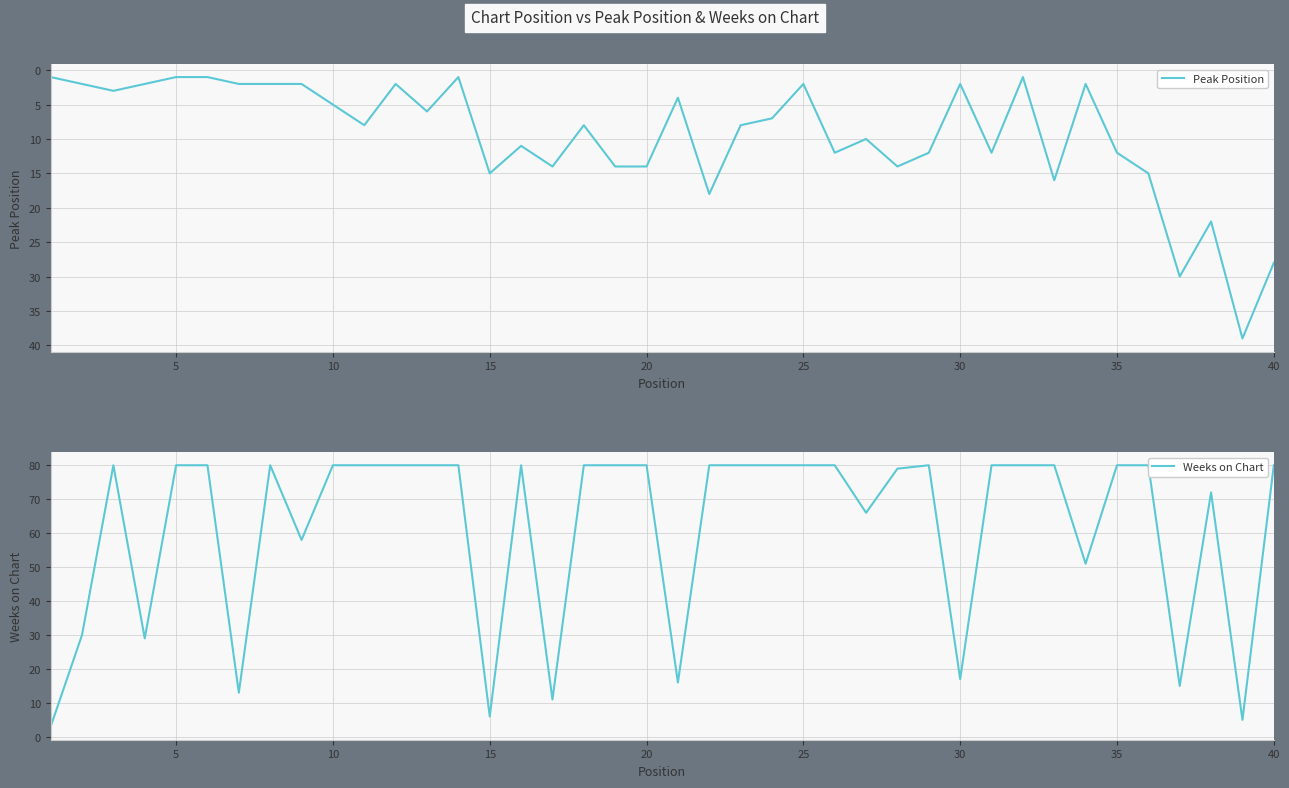

The value of Weeks on Chart at 23 is 124. True or false?

False